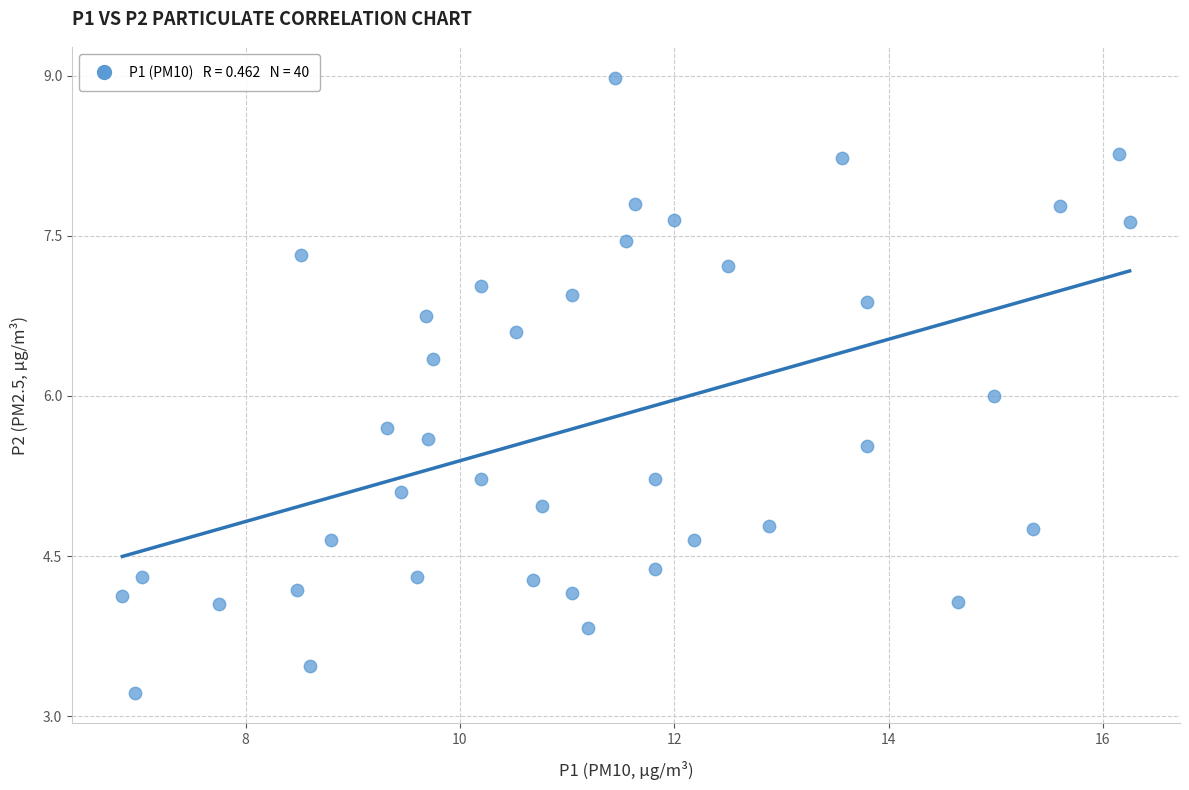

What is the range of X values (max minus min)?

9.4